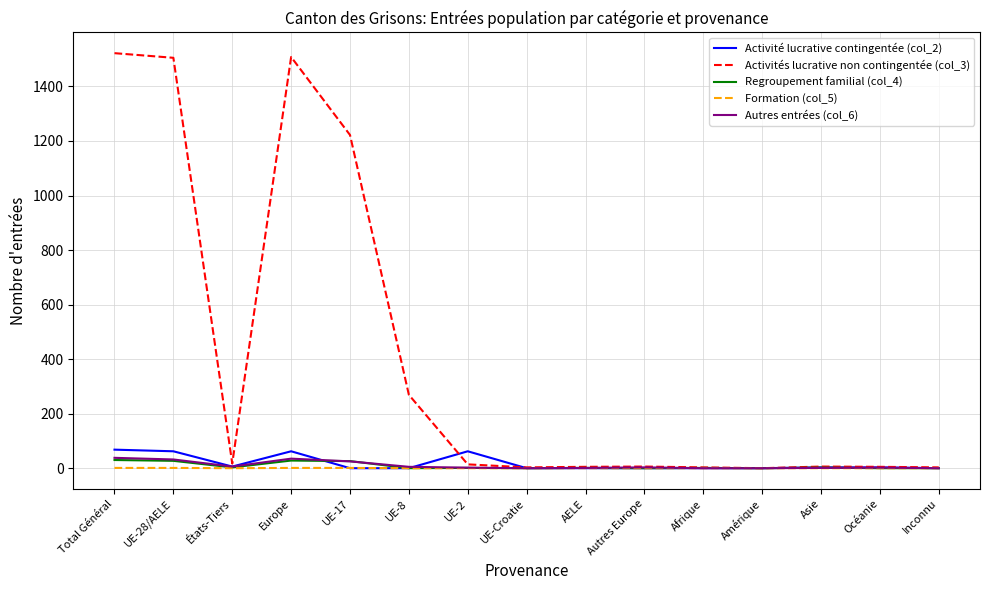

Which series has the largest total across all categories?

Activités lucrative non contingentée (col_3)